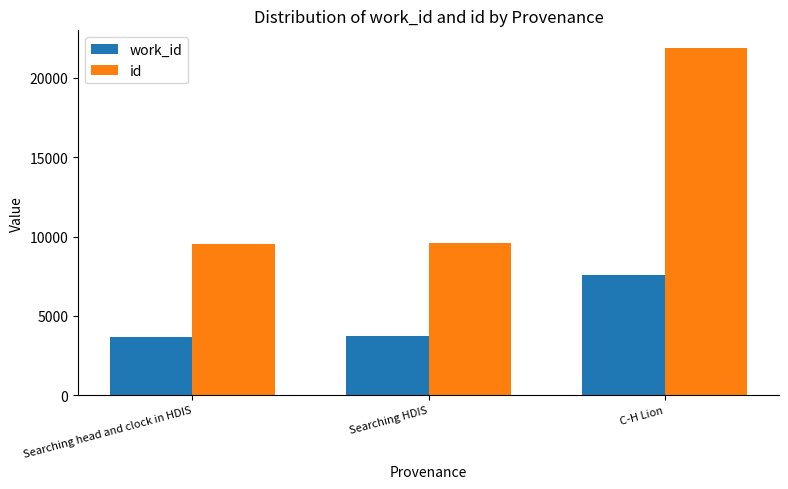

Which category has the highest value across all series?

C-H Lion